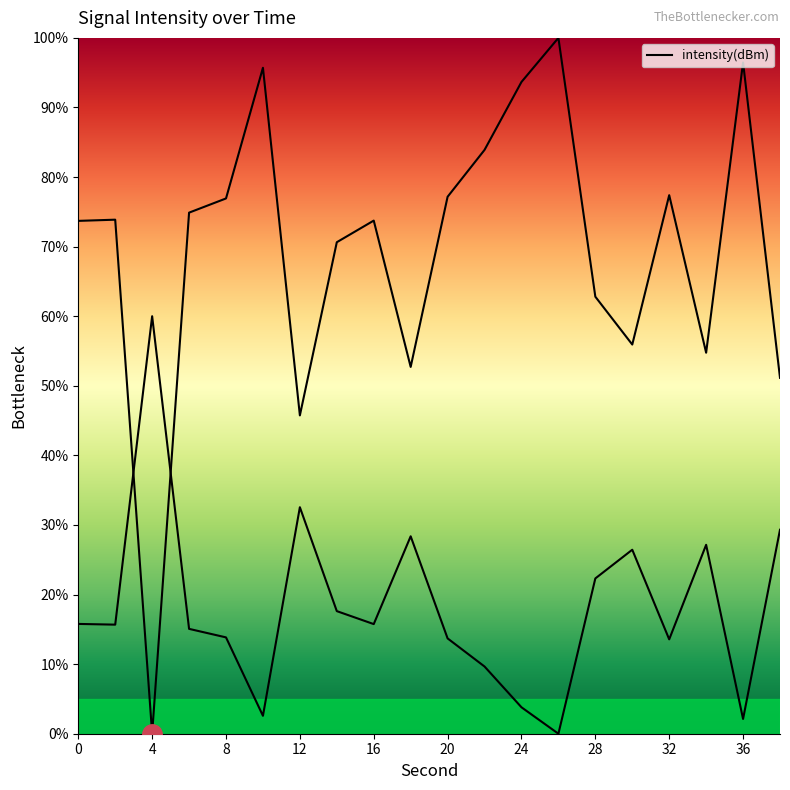

Where is the data nearest to the value 50?

38